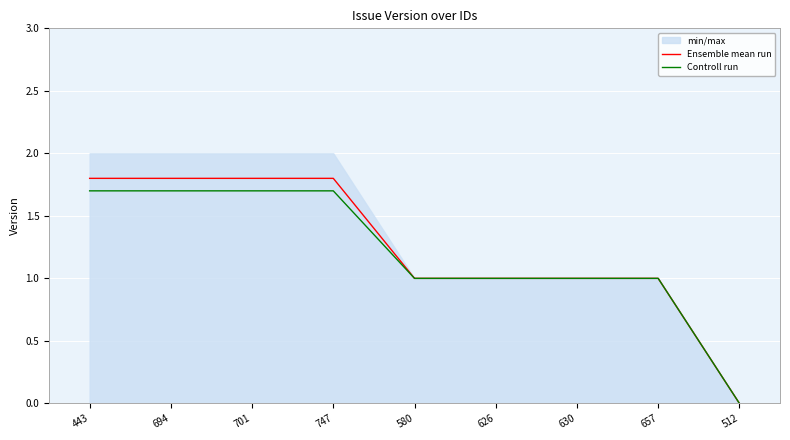

Which category has the lowest value across all series?

512